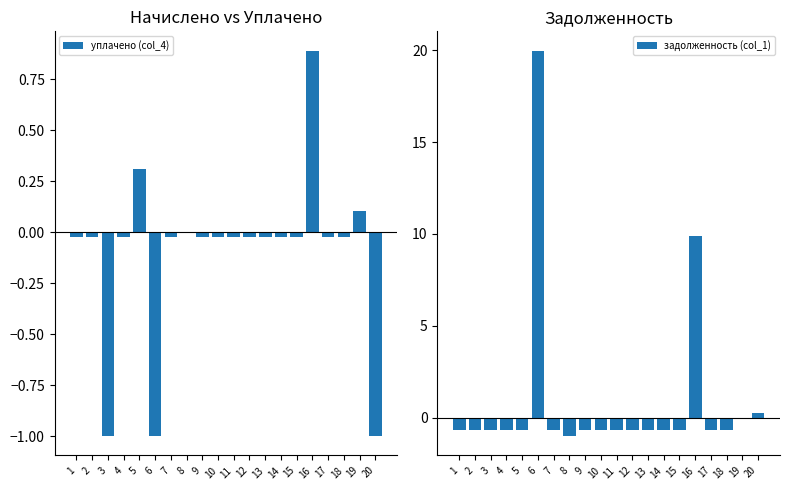

How many values in уплачено (col_4) are above zero?

3